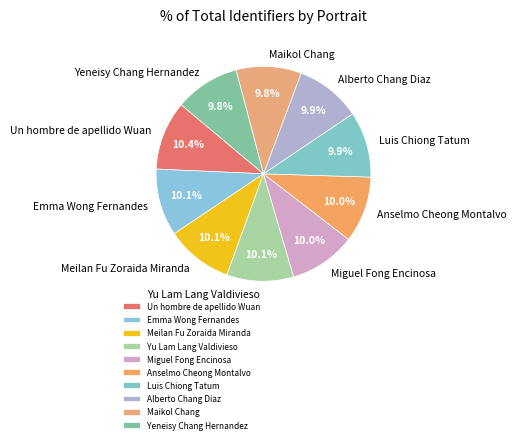

Combined, do Anselmo Cheong Montalvo and Un hombre de apellido Wuan account for over 50%?

No